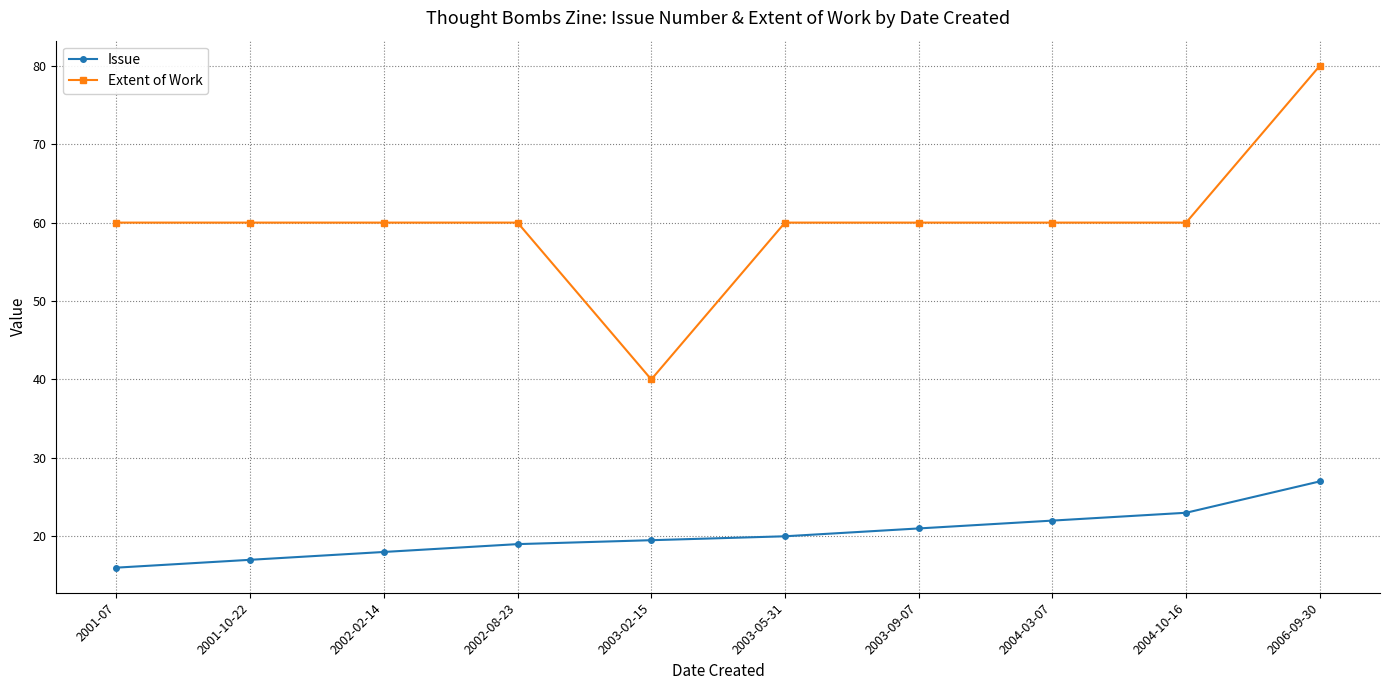

True or false: Issue and Extent of Work cross at least once.

False